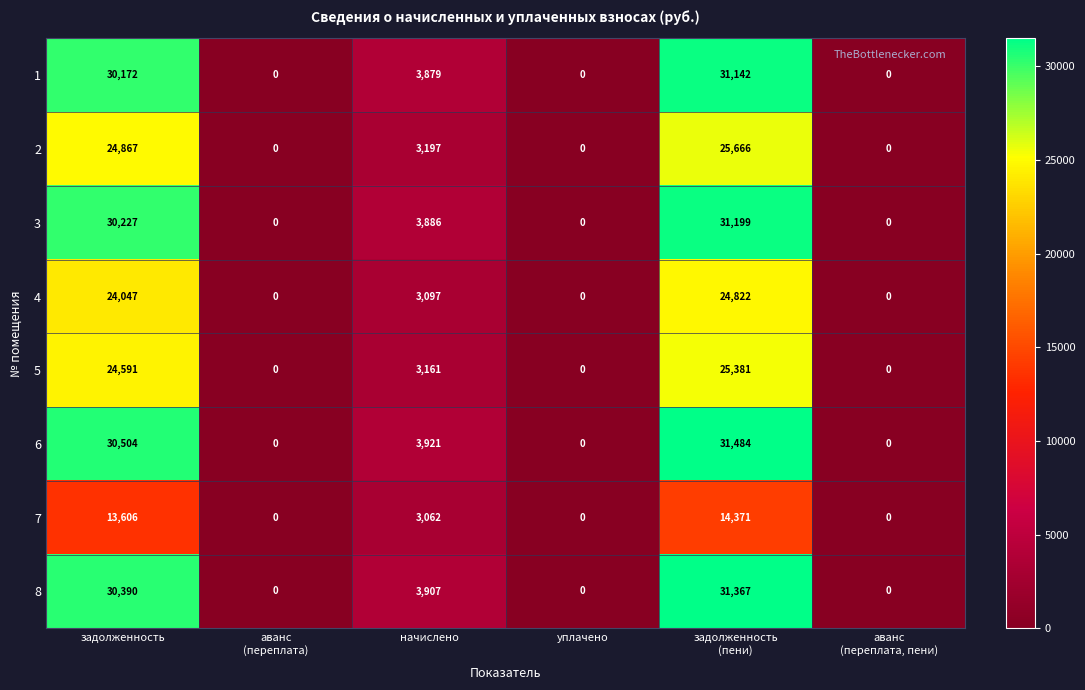

Is the value of 8 at уплачено greater than the value of 6 at начислено?

No